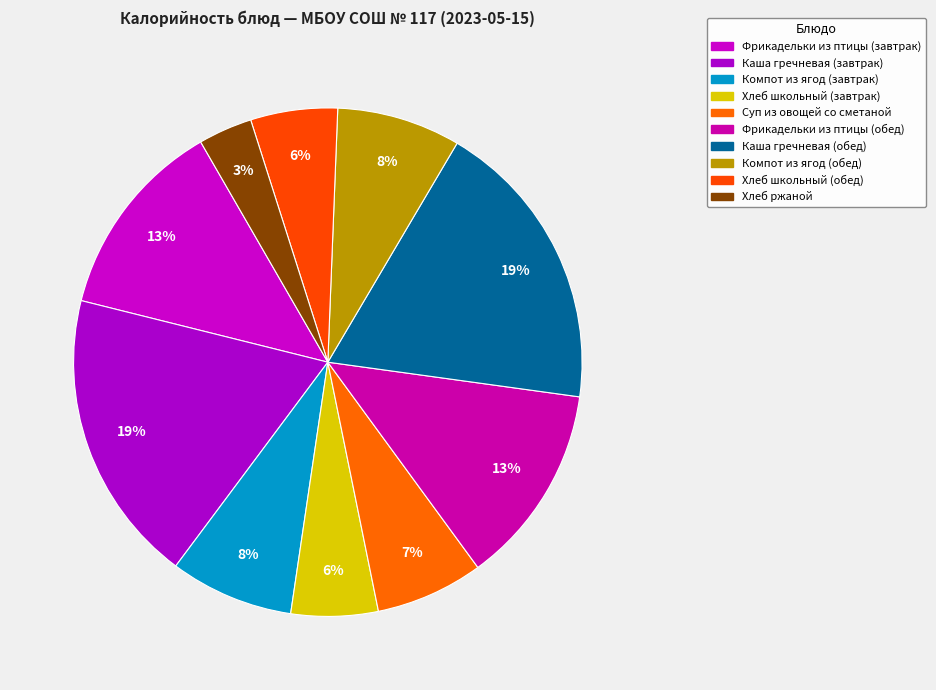

How many segments does this pie chart have?

10